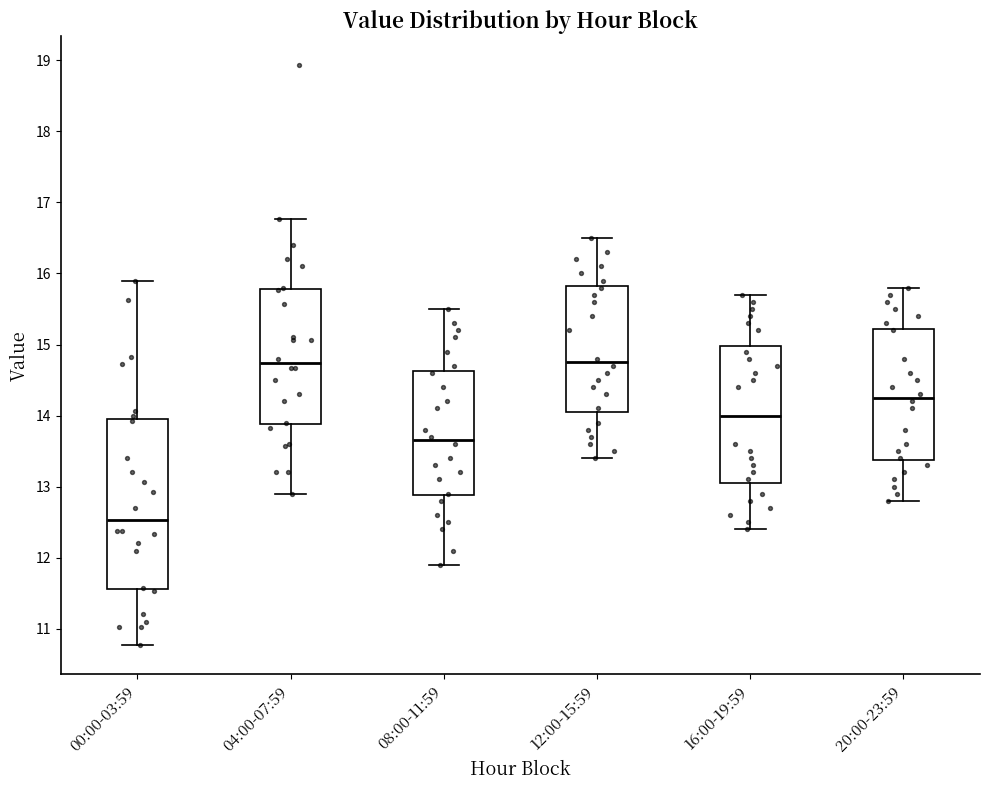

Which box is the tallest, from its lower edge to its upper edge?

00:00-03:59